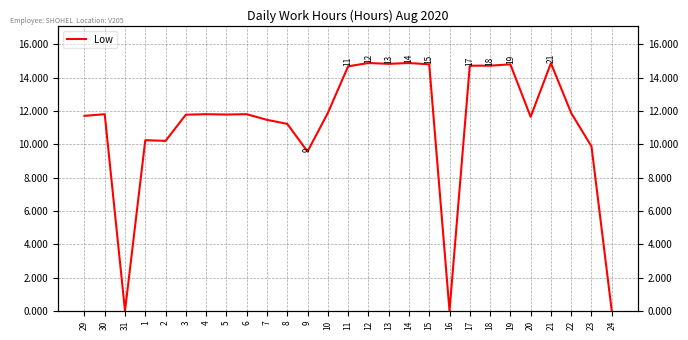

What is the sum of the values at 6 and 16?

11.8